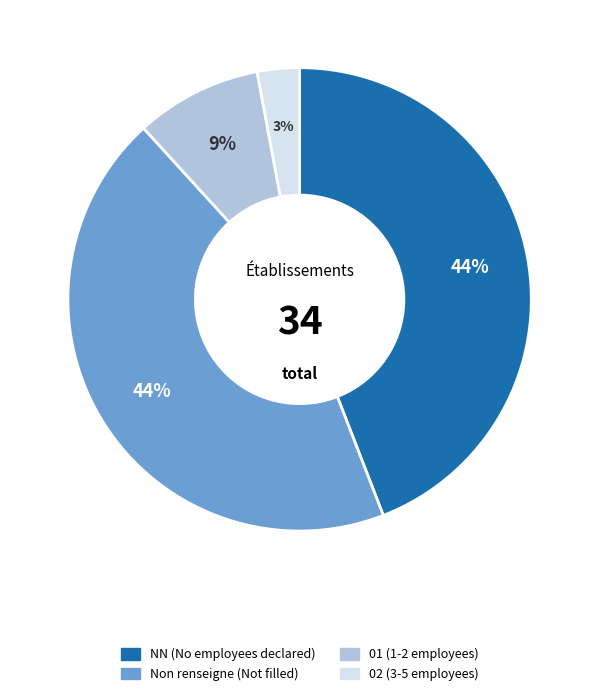

To the nearest percent, what is the difference between the largest and smallest slice percentages?

41%